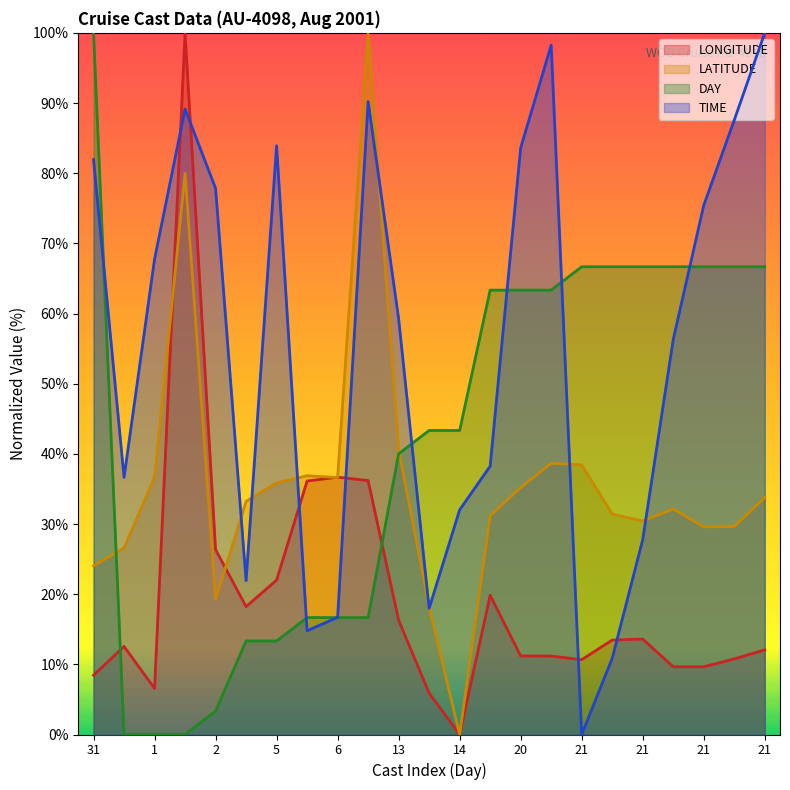

The TIME series shows 25.9 at 6. True or false?

False